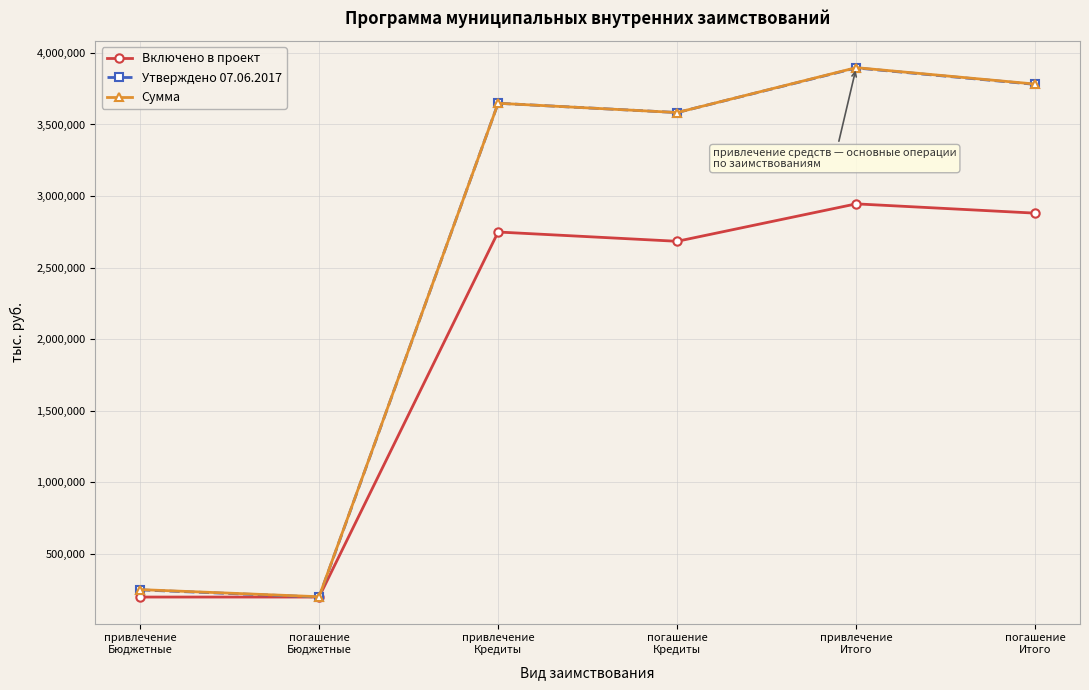

How many values in the Сумма series are below 3648393?

3